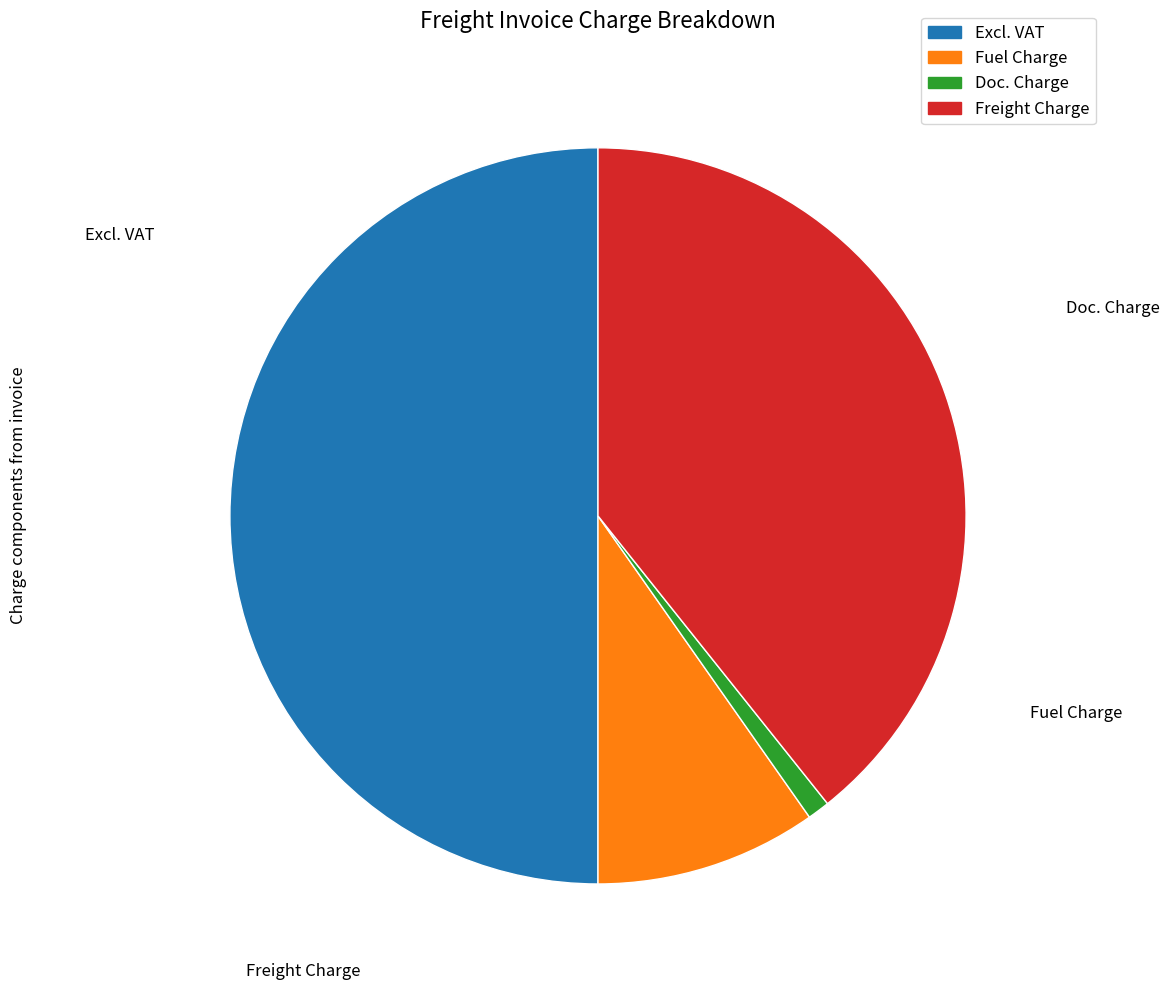

How many segments does this pie chart have?

4